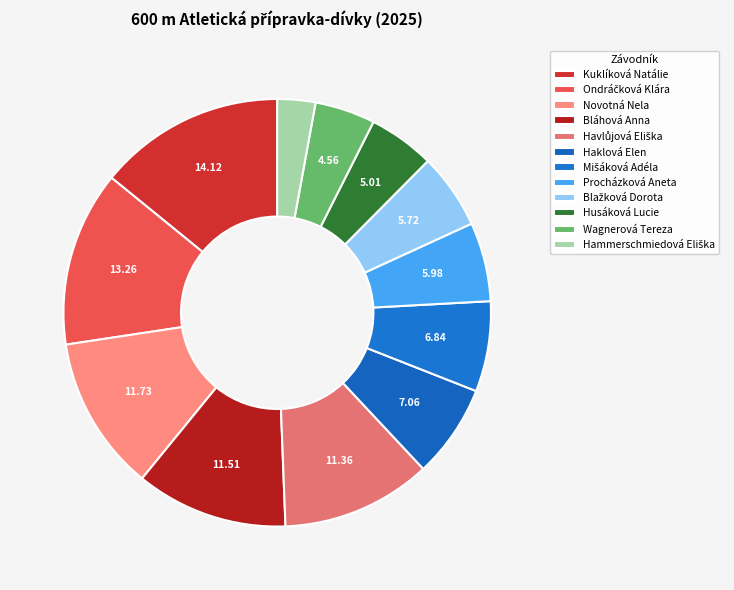

How many slices are in this pie chart?

12